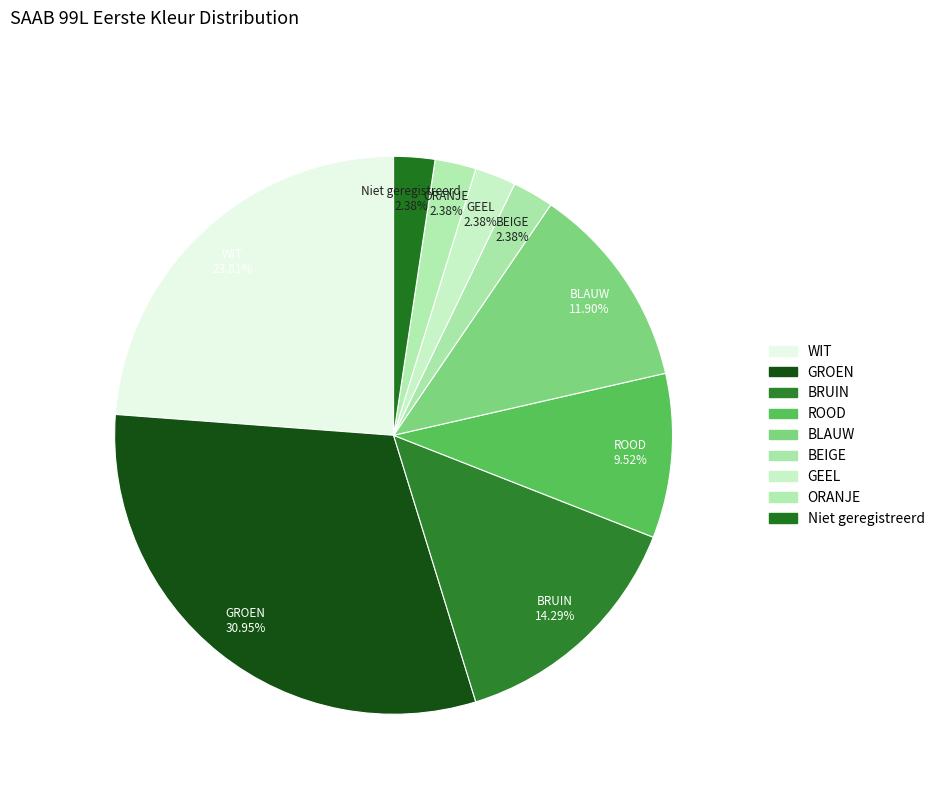

What is the largest slice in the pie chart?

GROEN